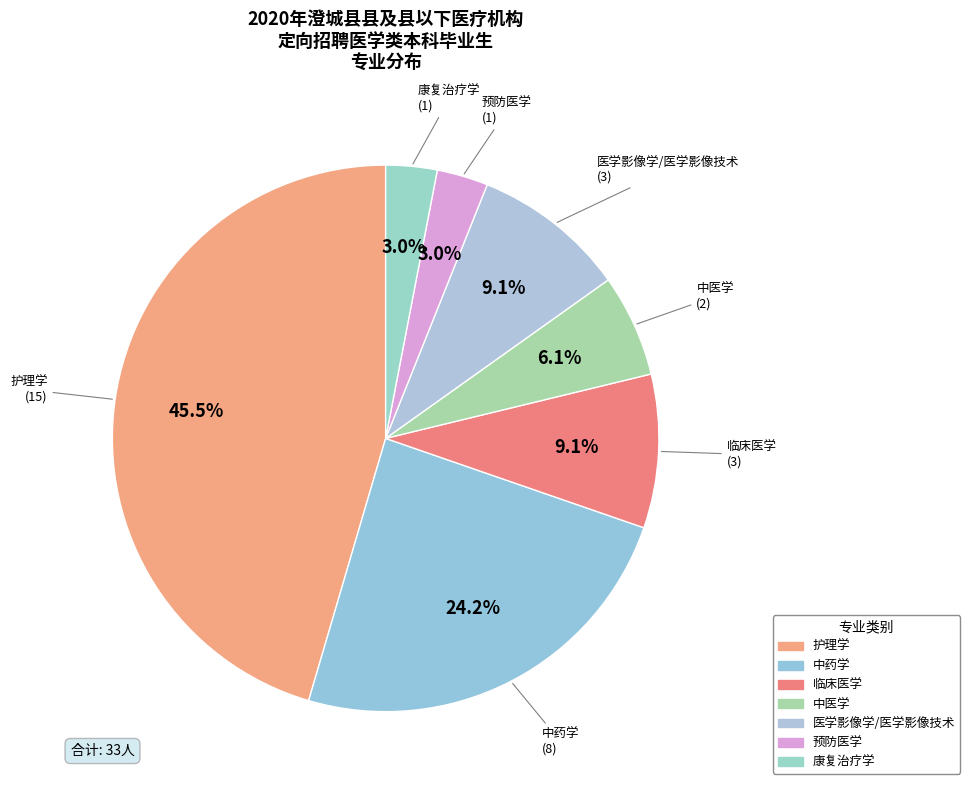

What percentage is the 康复治疗学 slice, to the nearest percent?

3%